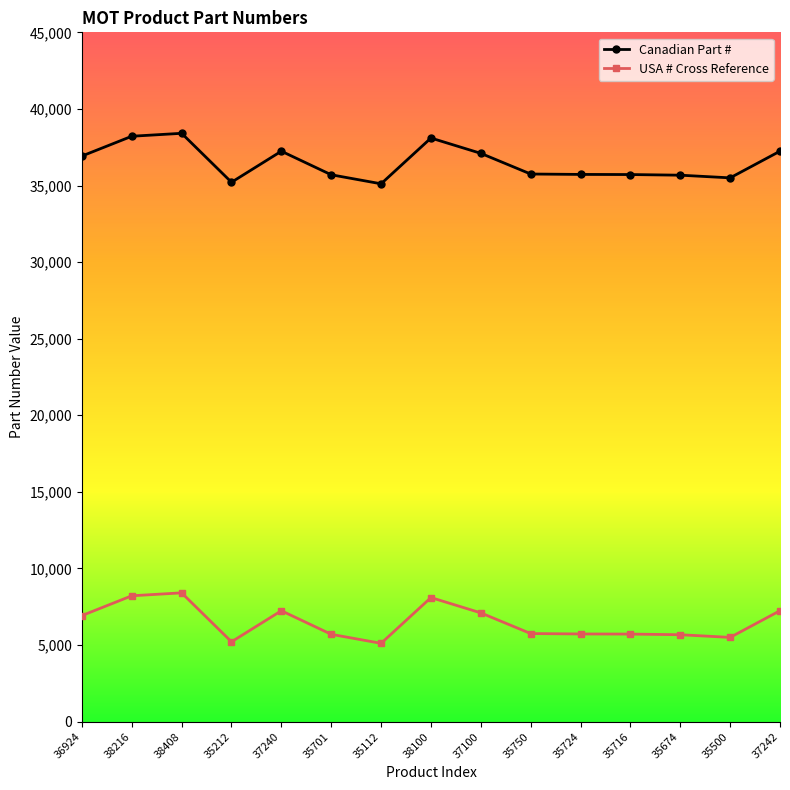

What is the approximate value of Canadian Part # at 38216, to the nearest 50?

38200